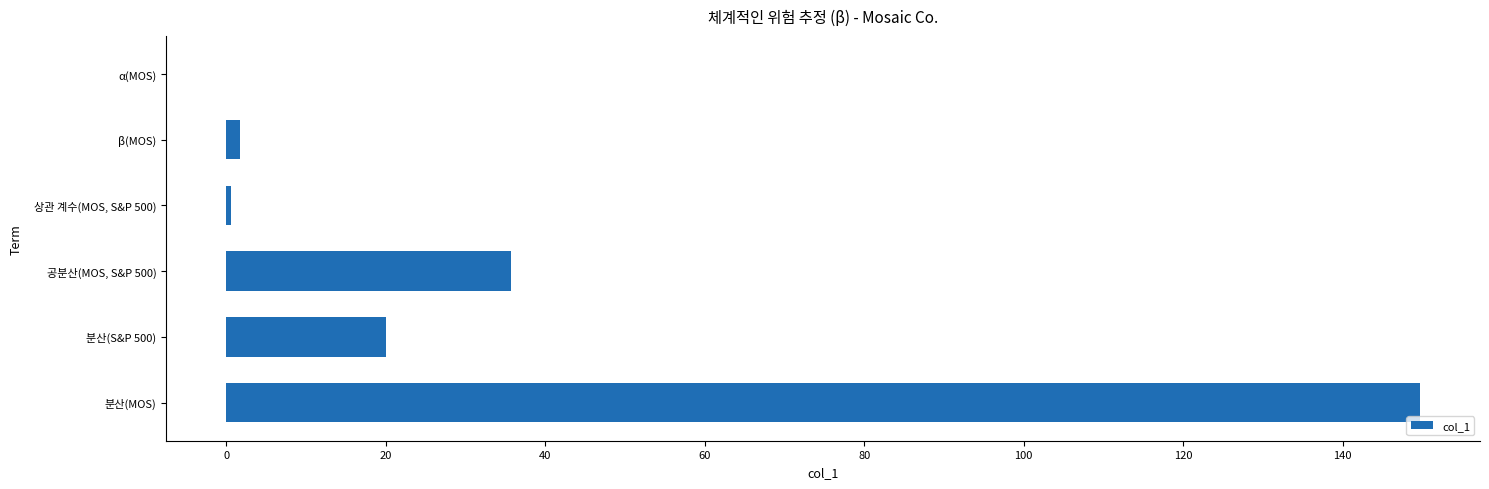

What is the approximate value at 분산(MOS)?

149.7